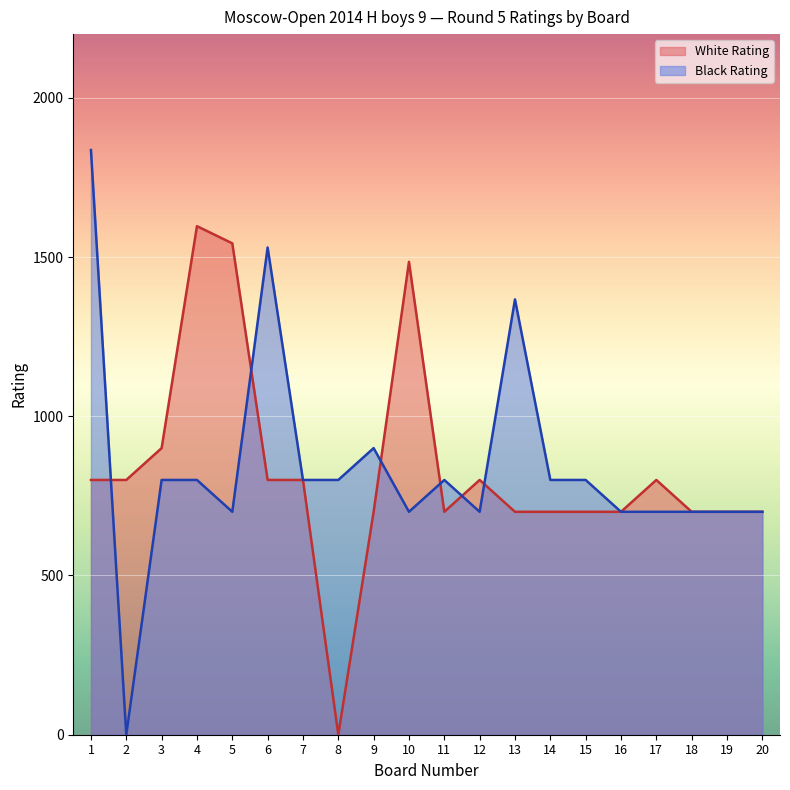

How many lines are shown in the chart?

2